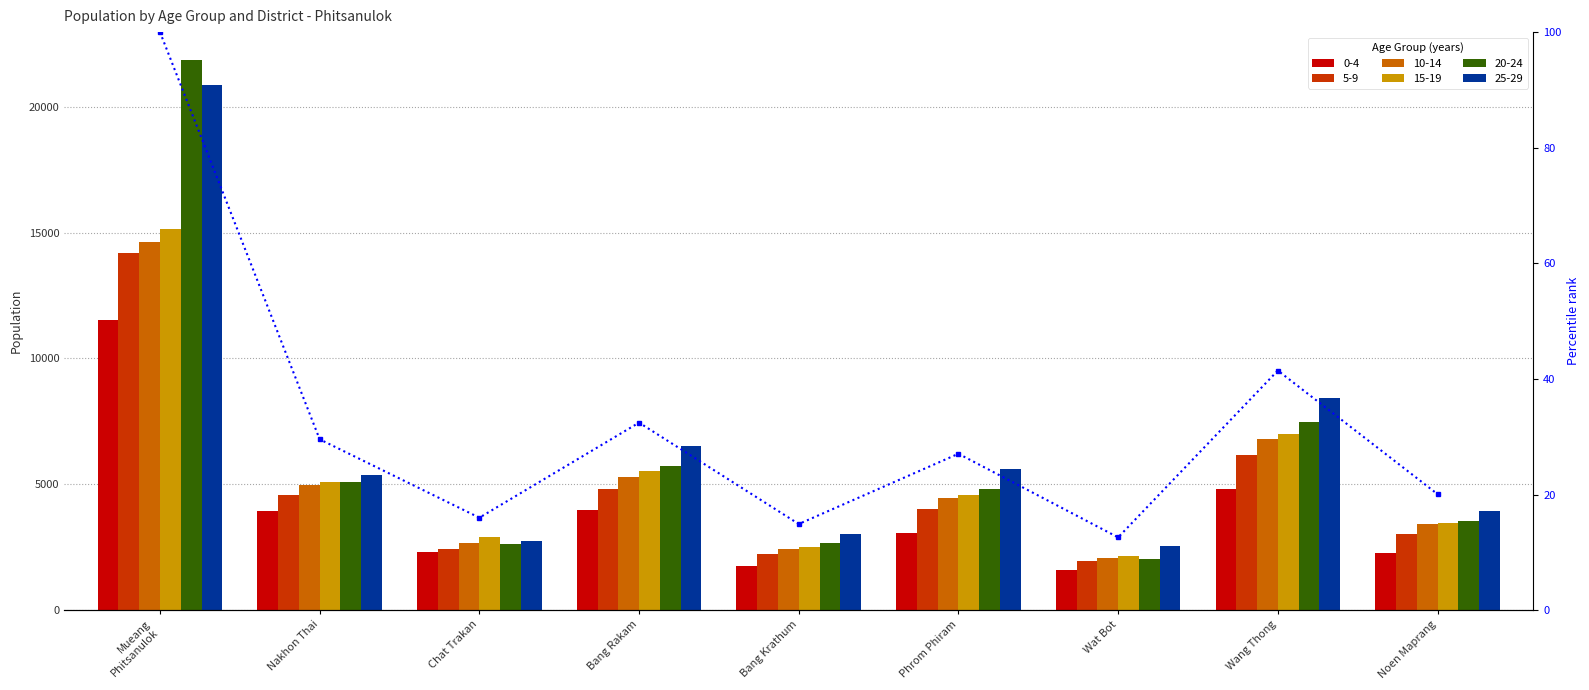

True or false: the data shows 20.1 at Noen Maprang.

True